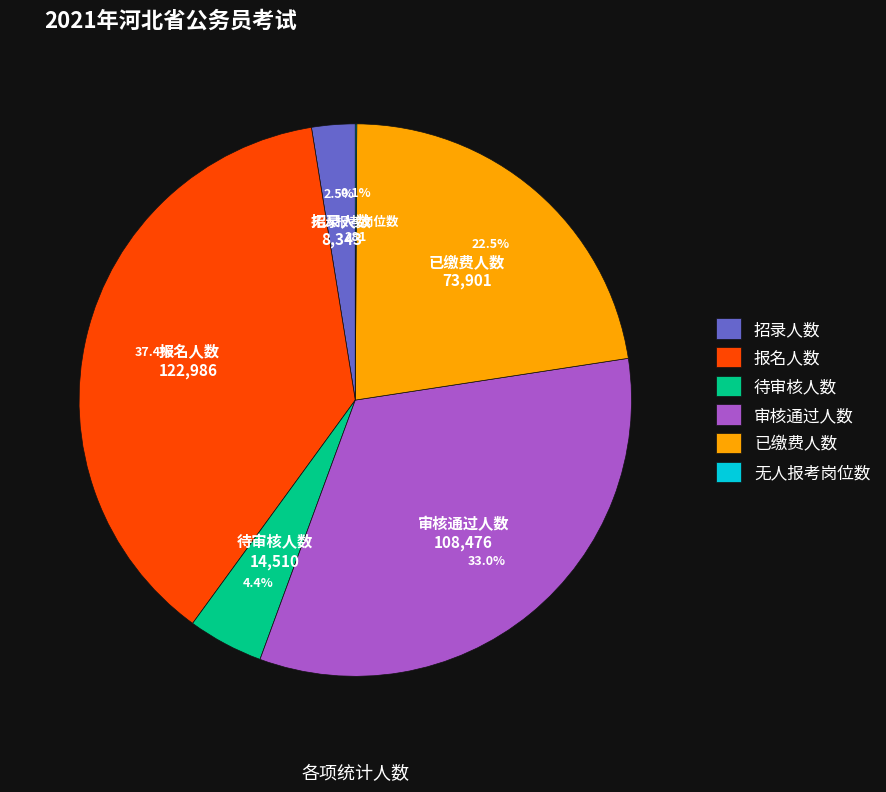

Does 报名人数 represent more than half of the total?

No